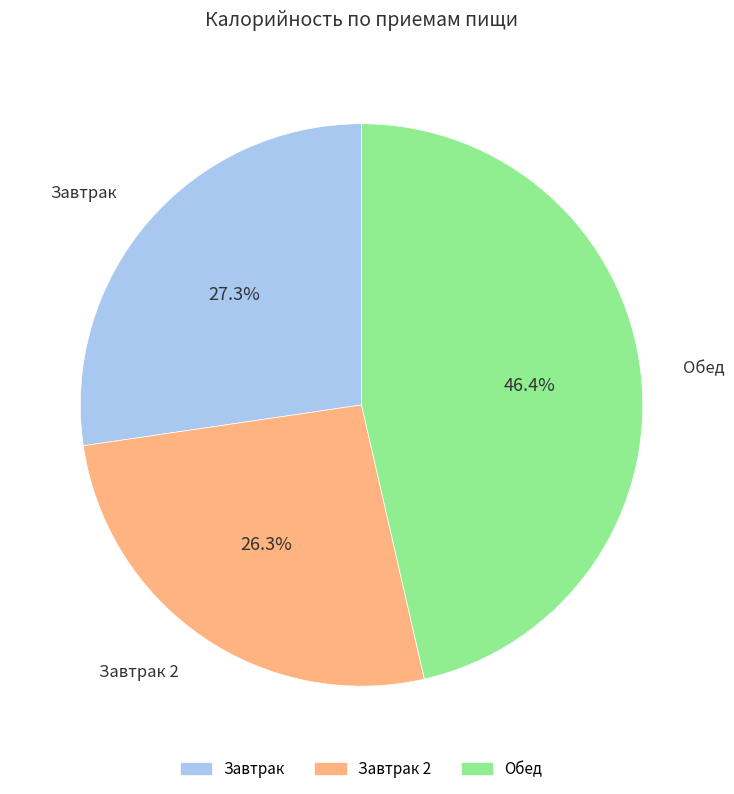

Is there any slice that represents more than half of the pie?

No